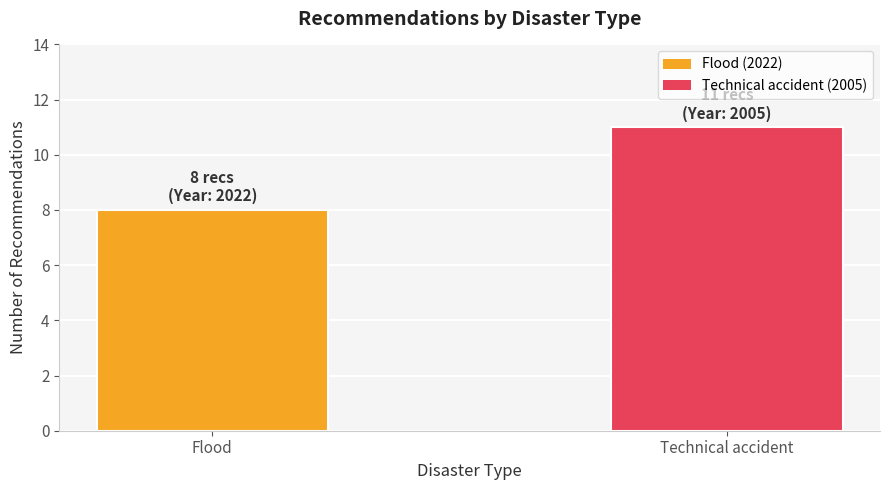

List the labels in order of value, largest first.

Technical accident, Flood